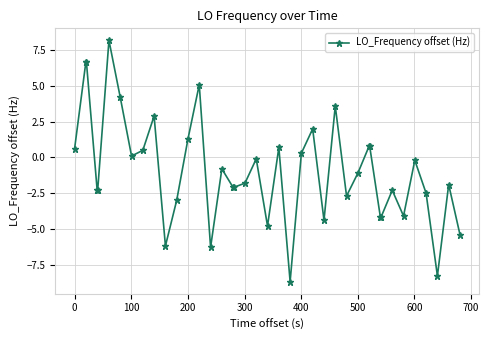

Count the number of categories in the chart.

40